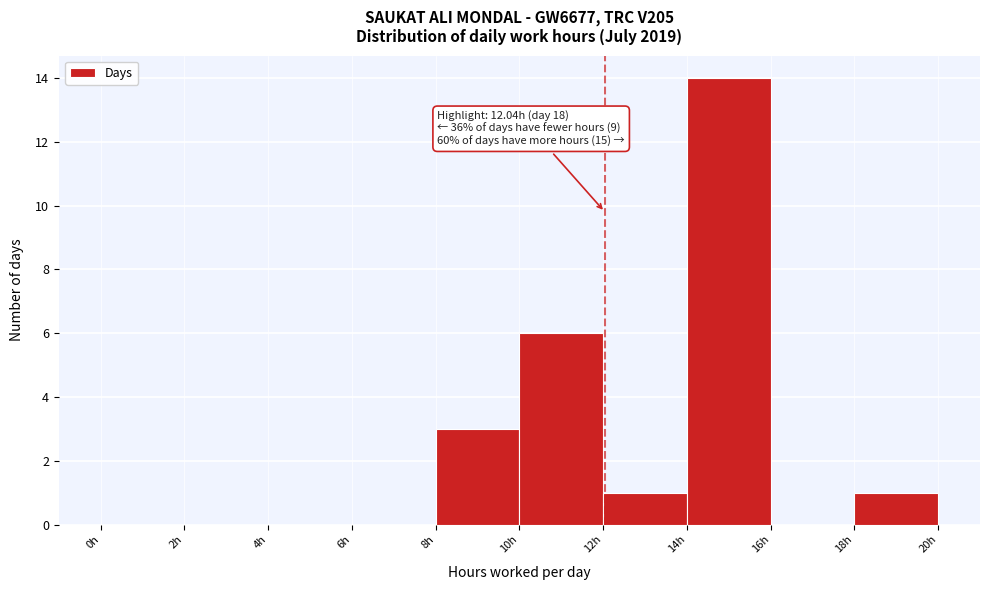

Over which range of the x-axis is the bar tallest?

14 to 16